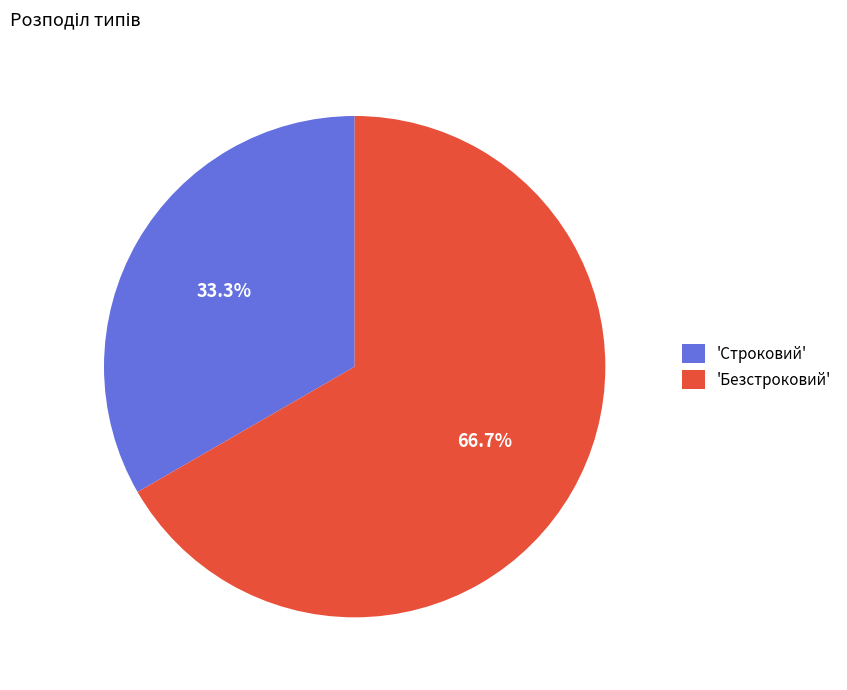

Which category accounts for the majority?

'Безстроковий'